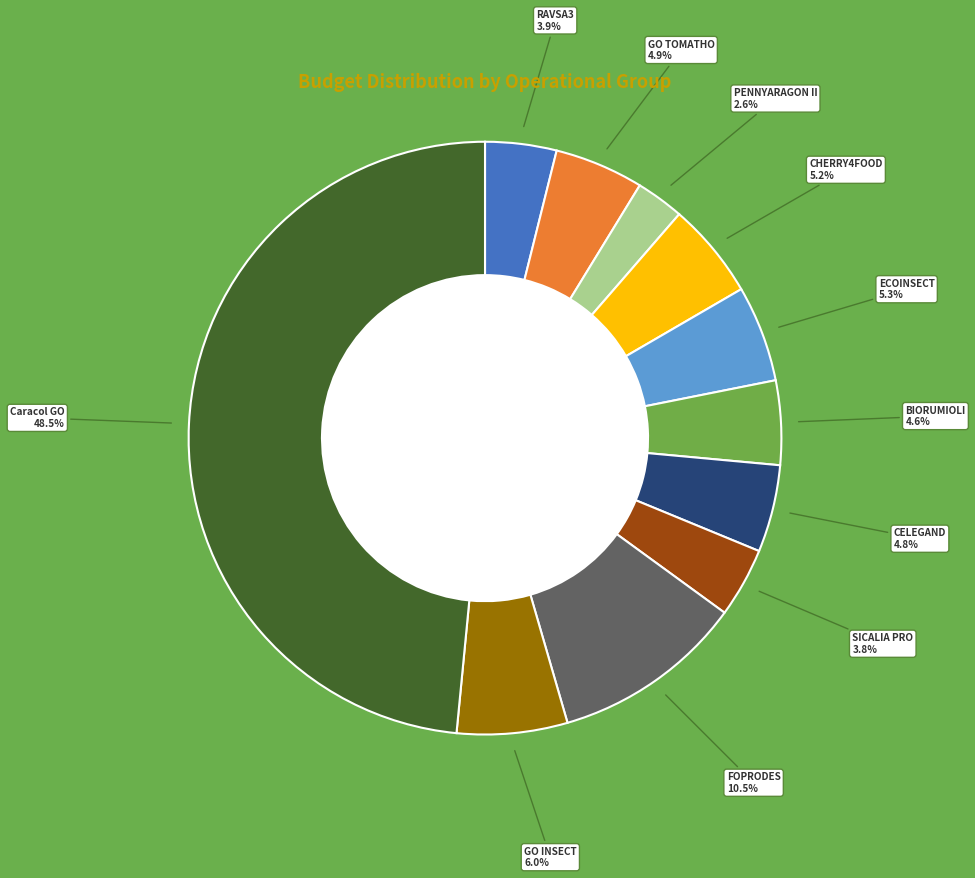

What percentage is the RAVSA3 slice, to the nearest percent?

4%